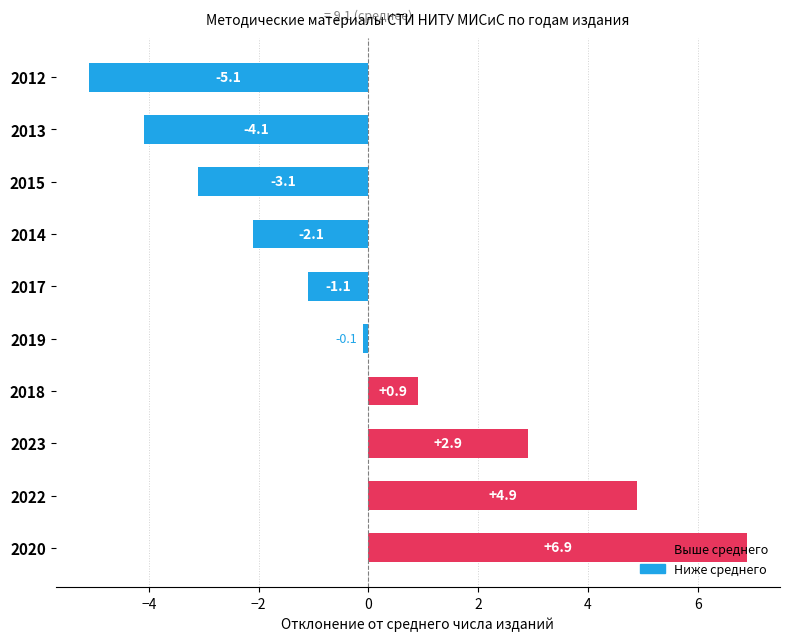

What is the difference between the maximum and minimum values?

12.0